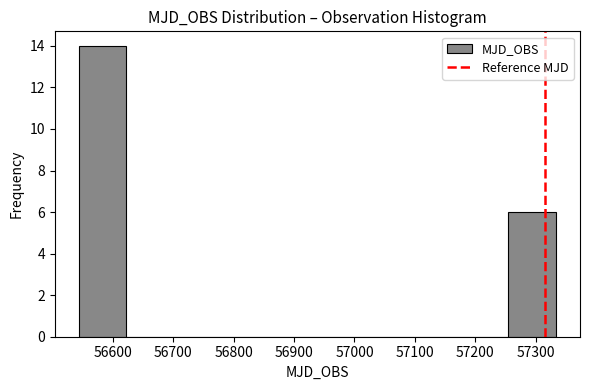

How tall is the bar that spans 57250 to 57330 on the x-axis? Neither the bar edges nor the heights are printed on the chart, so give them approximately, as read against the axes.

6